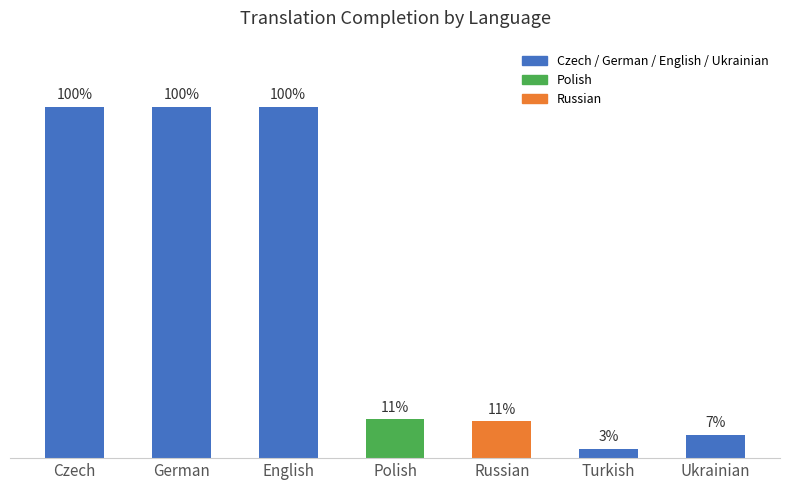

At which category does the chart reach its minimum across all series?

Turkish